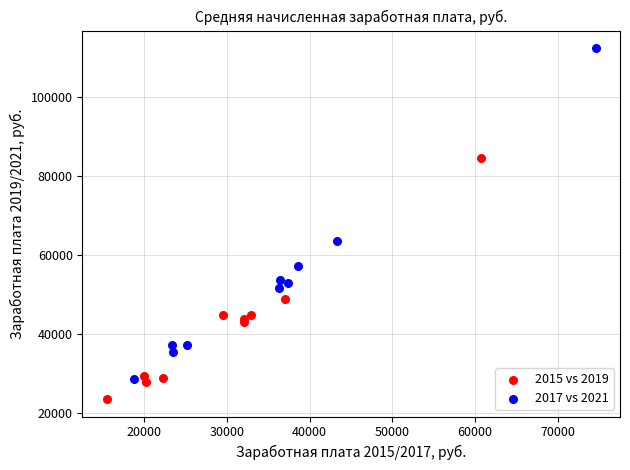

Which series reaches the maximum Y coordinate?

2017 vs 2021